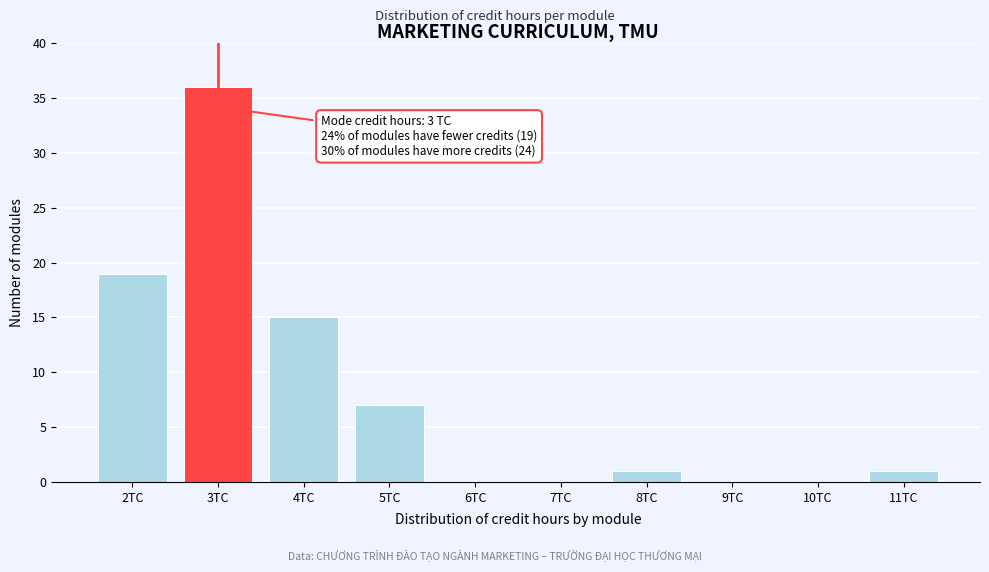

Over which range of the x-axis is the bar tallest?

2.5 to 3.5